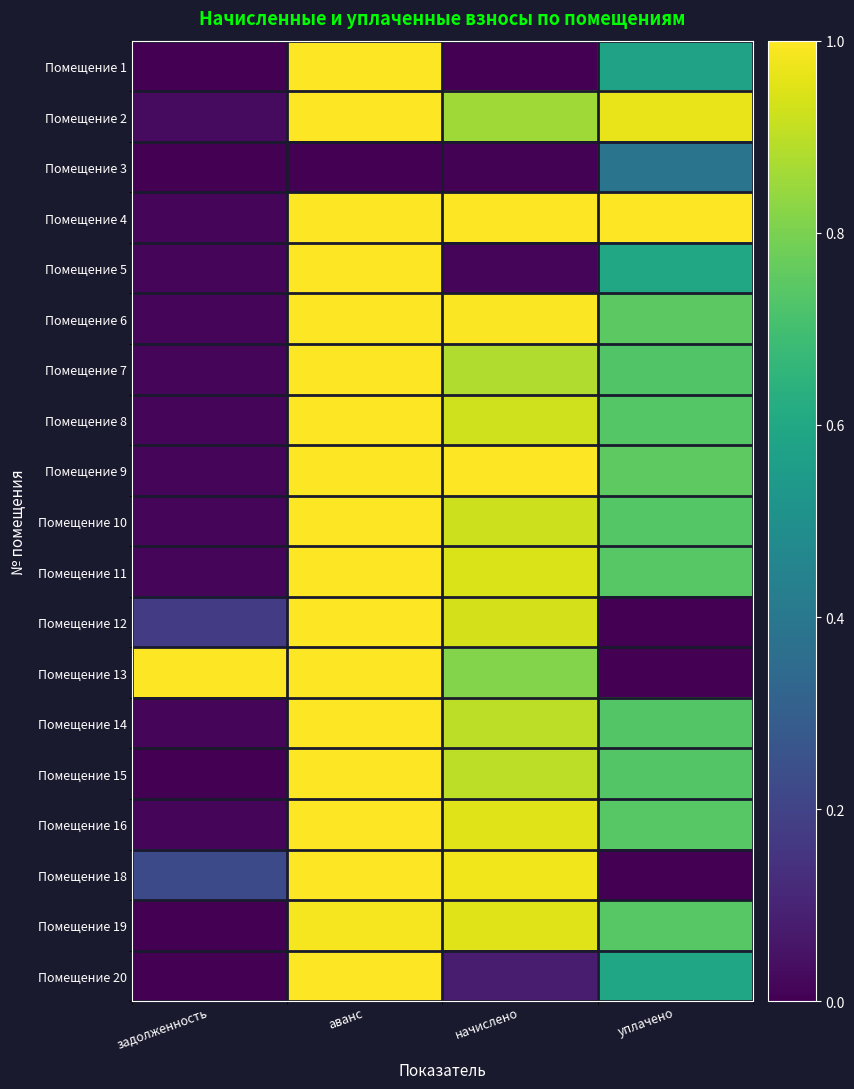

What is the spread (max minus min) of values at начислено?

1.0